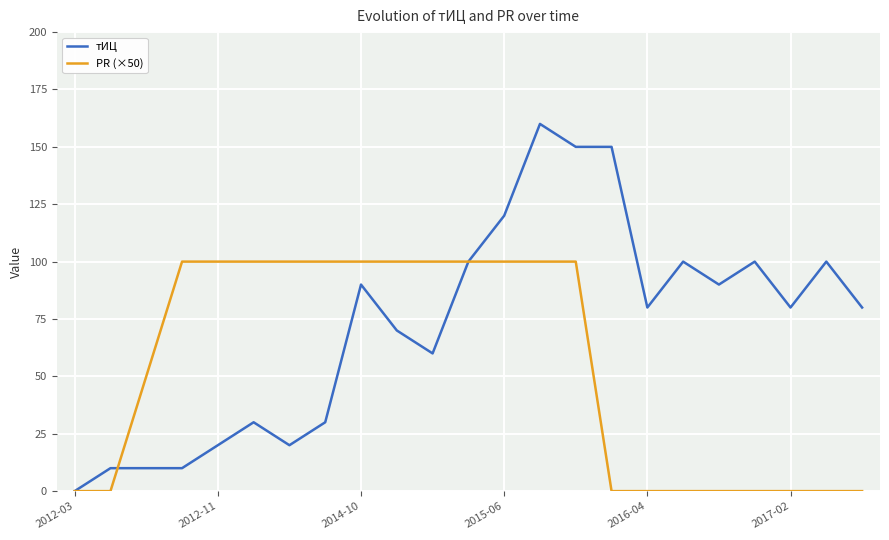

True or false: тИЦ and PR (×50) cross at least once.

True